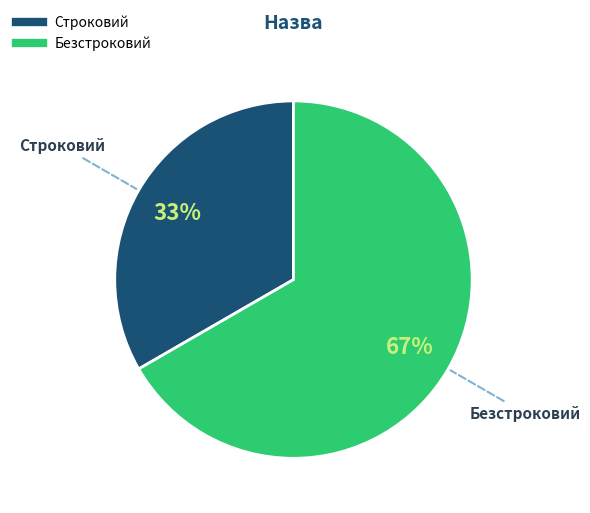

Between Безстроковий and Строковий, which is larger?

Безстроковий